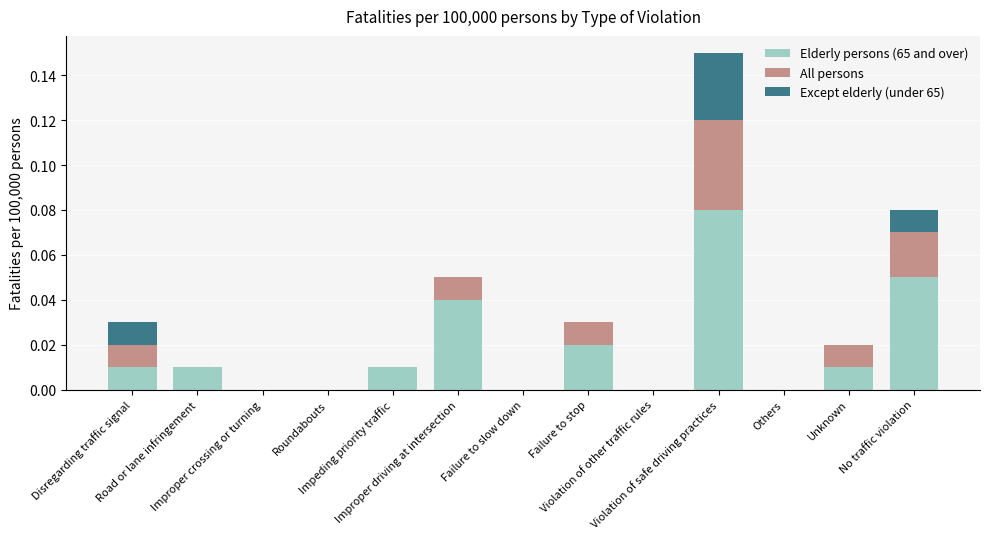

At Unknown, list the series in order from smallest to largest.

Except elderly (under 65), Elderly persons (65 and over), All persons